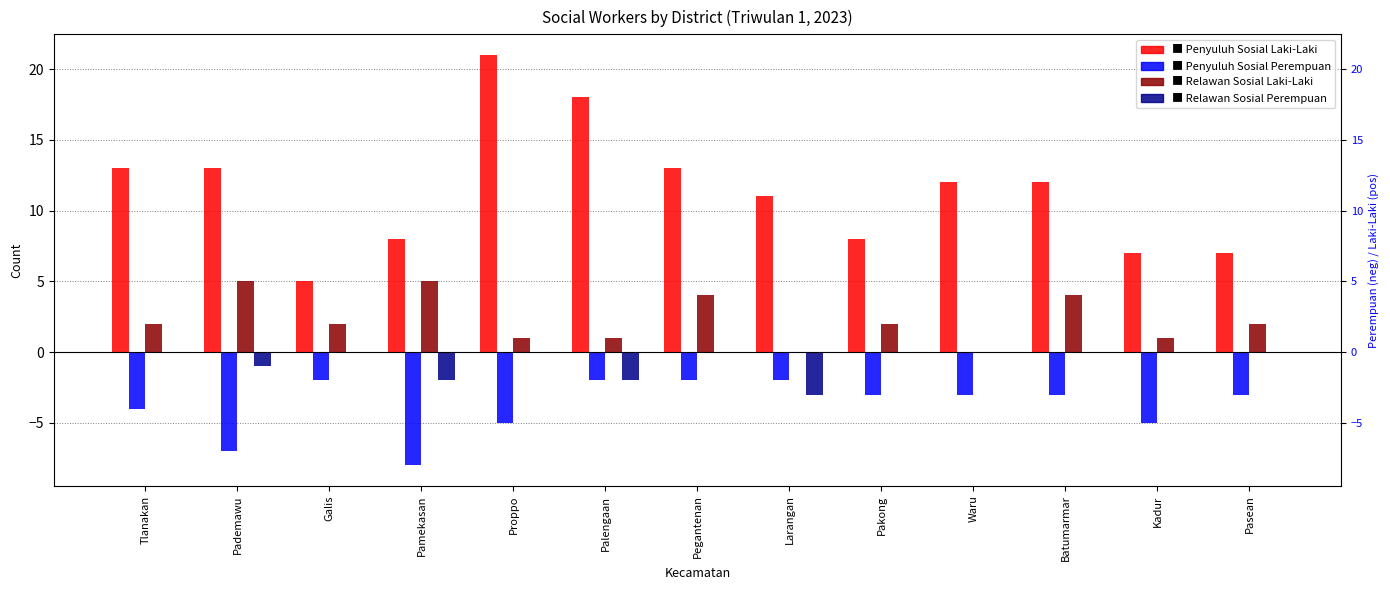

What position from the right is Larangan?

6